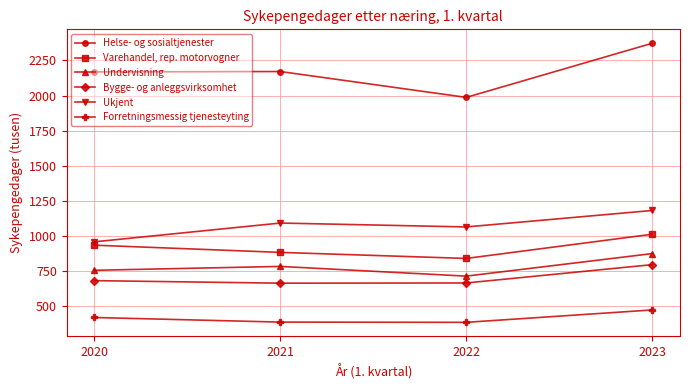

At which category is the sum across all series the highest?

2023